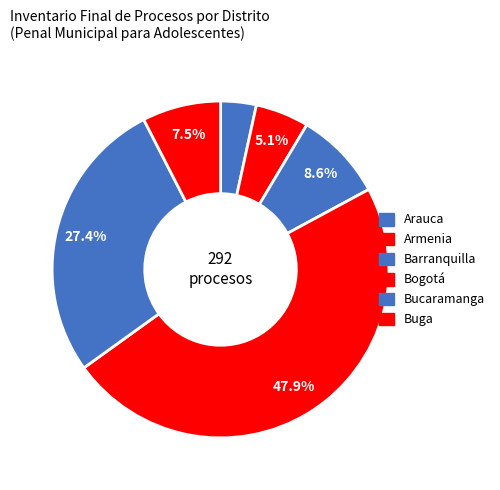

Is Bogotá the majority of the pie?

No